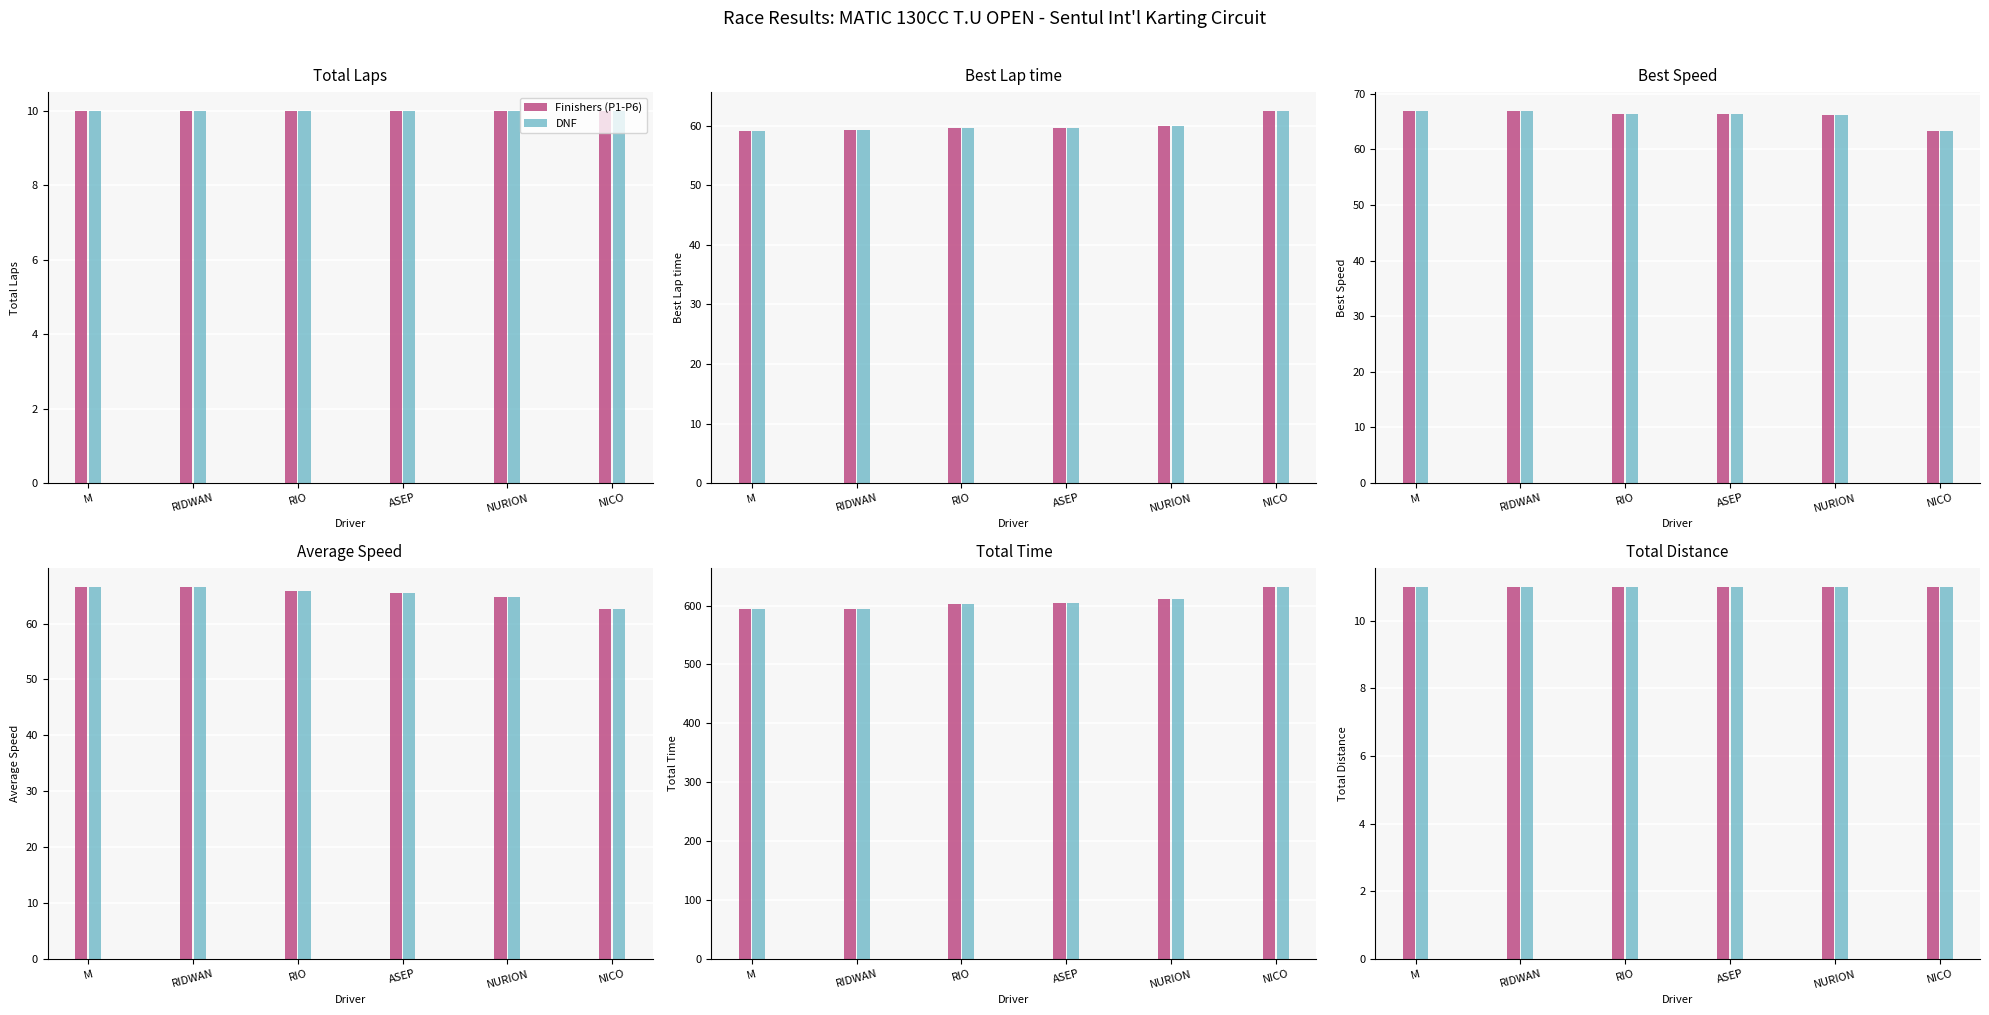

Where does the Total Time series first go above 594?

M AKBAR